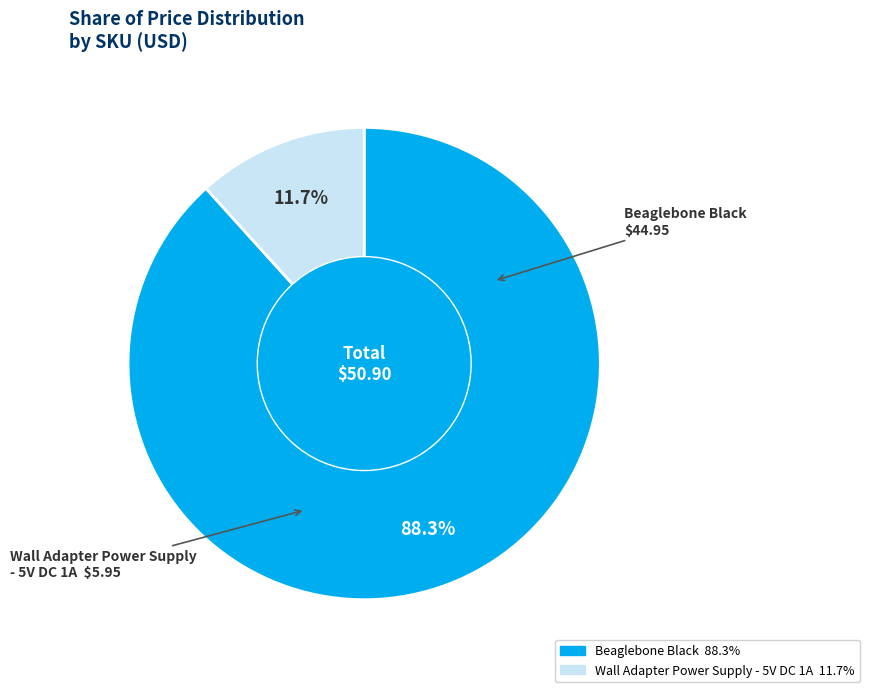

Is Wall Adapter Power Supply - 5V DC 1A the majority of the pie?

No